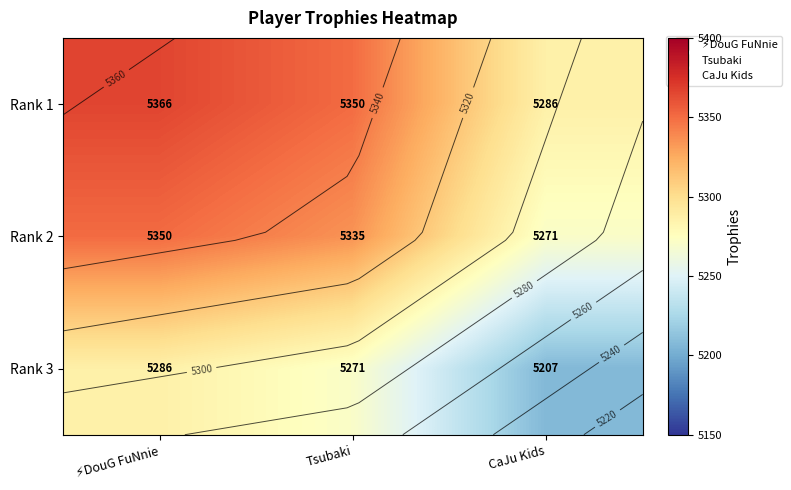

What is the difference between the maximum and minimum values in the Rank 3 series?

79.5